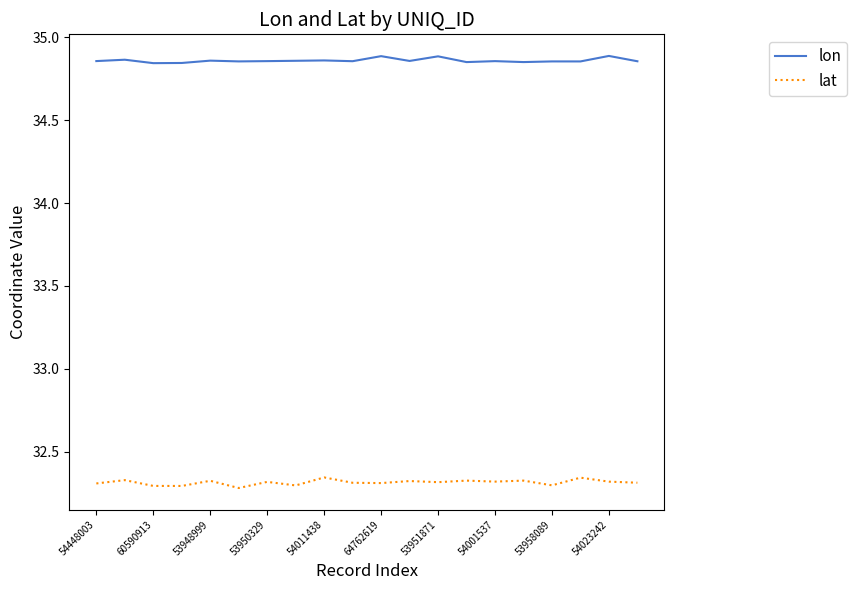

List the series in order of their peak value, highest first.

lon, lat